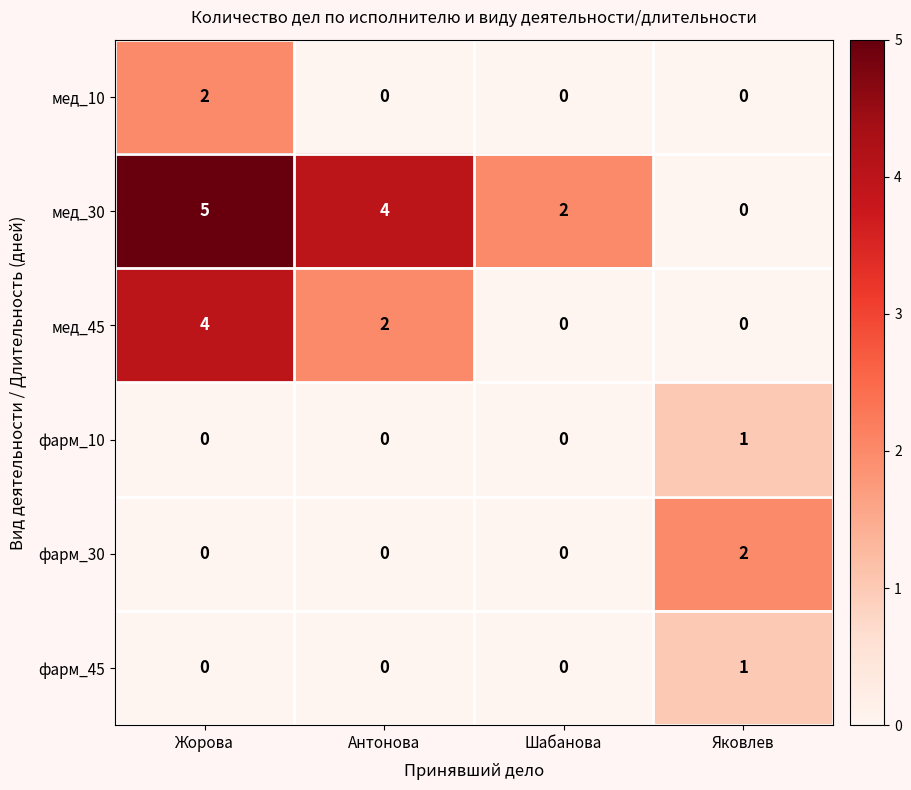

Reading left to right, what are all the values shown in this chart?

мед_10: 2	0	0	0
мед_30: 5	4	2	0
мед_45: 4	2	0	0
фарм_10: 0	0	0	1
фарм_30: 0	0	0	2
фарм_45: 0	0	0	1